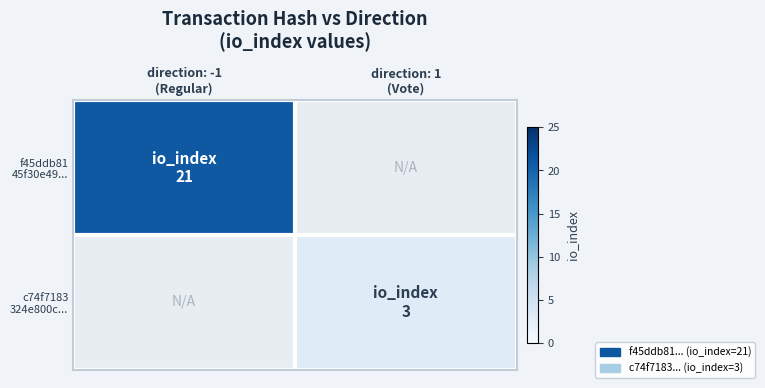

Which label corresponds to the smallest value in the chart?

direction: 1
(Vote)